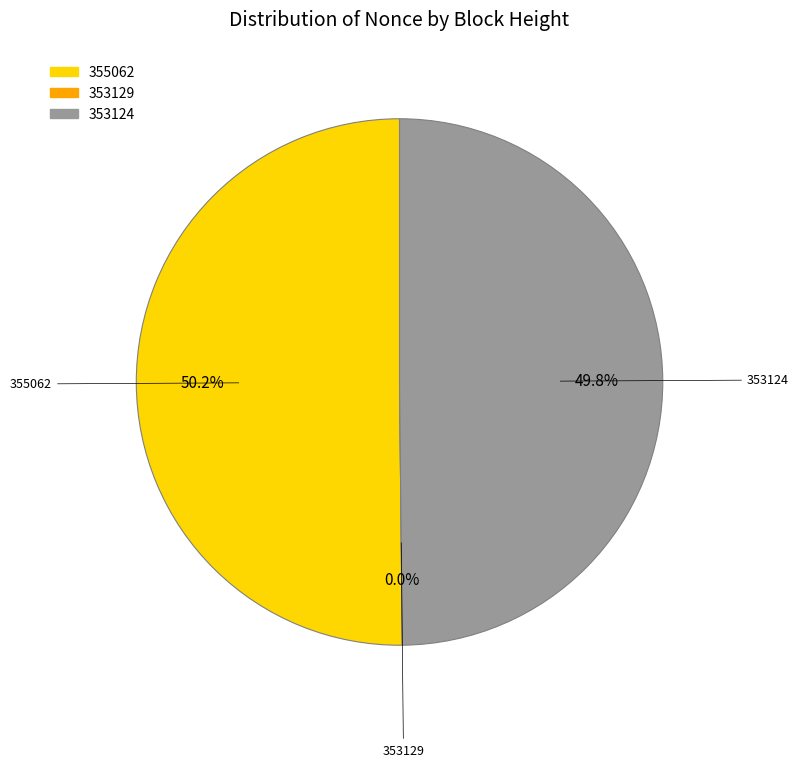

What is the change in value from 355062 to 353129?

-10199